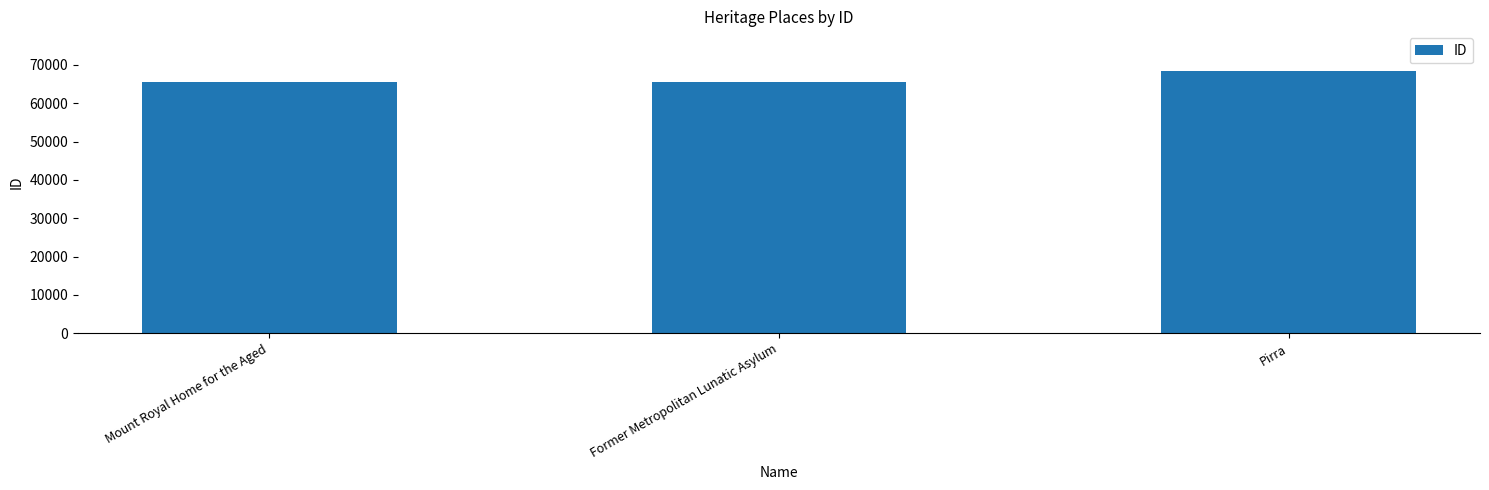

Which has a higher value, Pirra or Mount Royal Home for the Aged?

Pirra